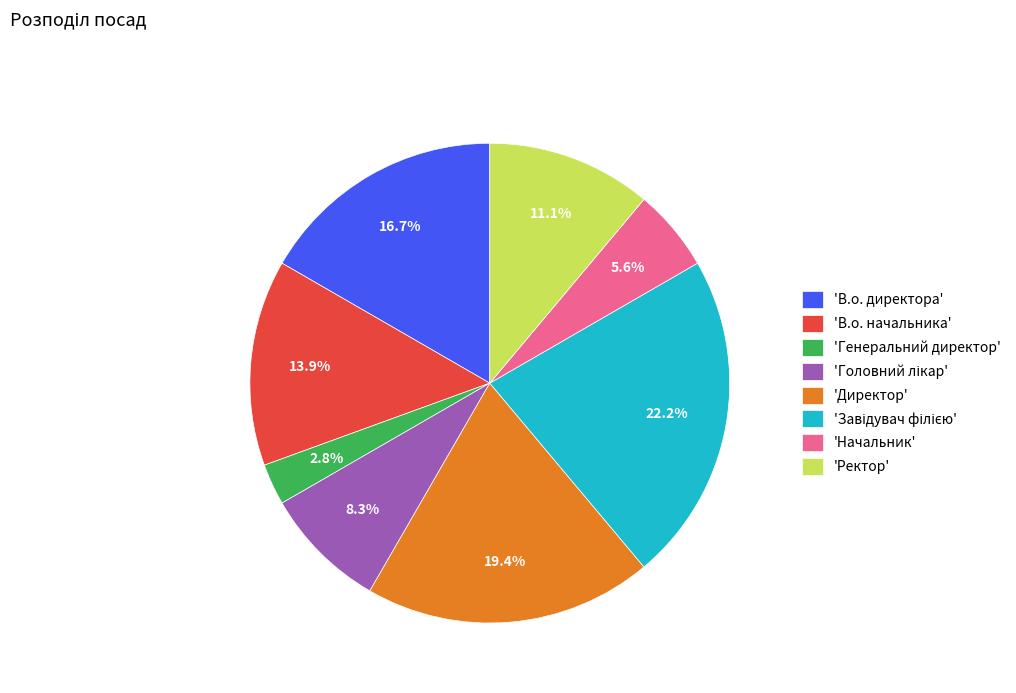

Between 'В.о. директора' and 'Ректор', which is larger?

'В.о. директора'